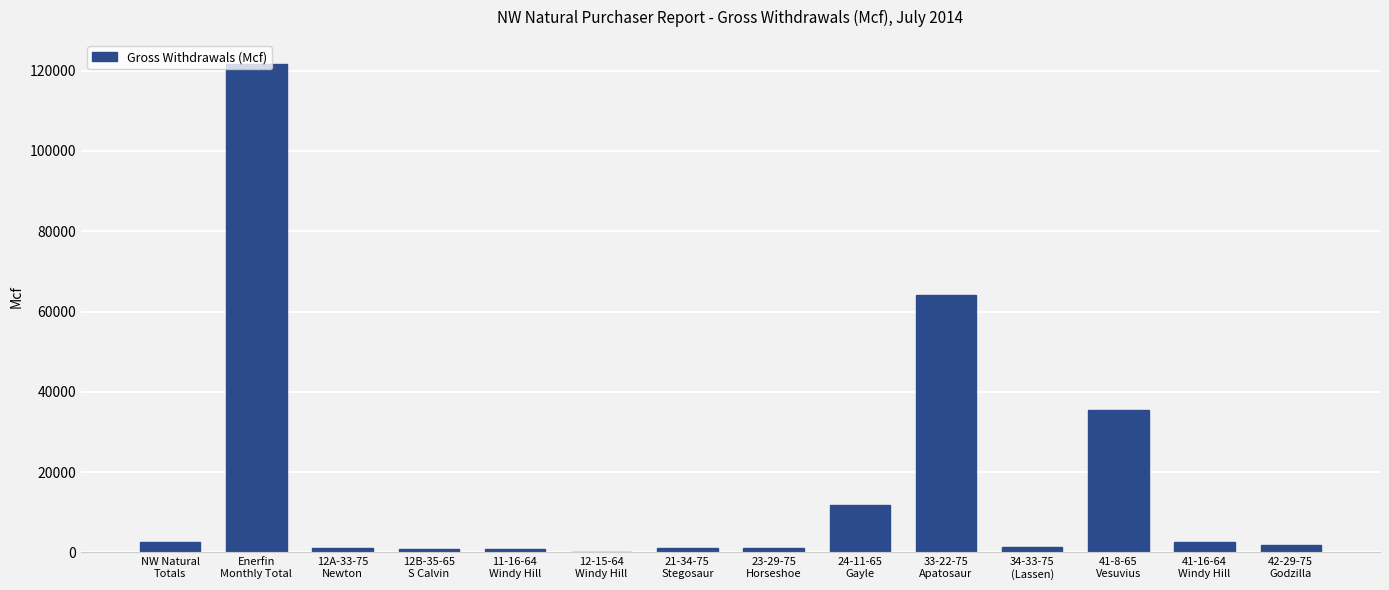

What is the sum of all values?

246915.7